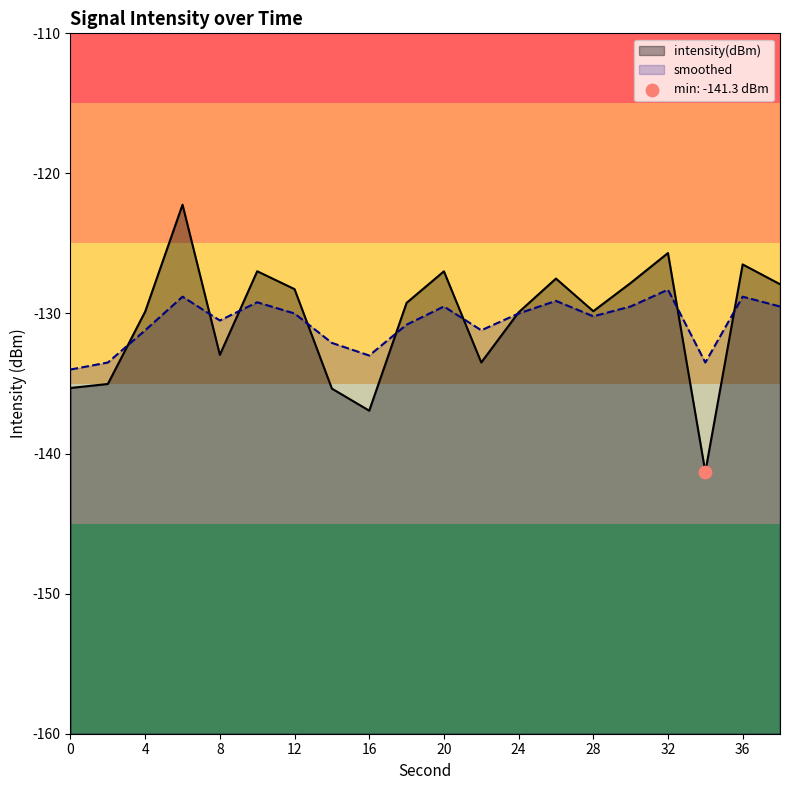

Is the value of smoothed at 14 greater than the value of intensity(dBm) at 4?

No